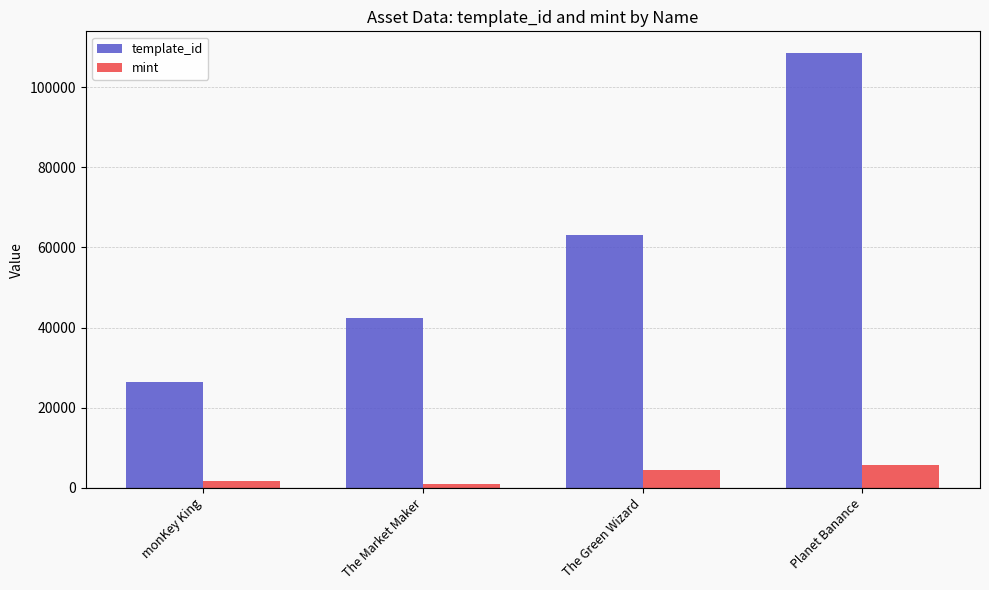

What is the total value across all series at The Green Wizard?

67465